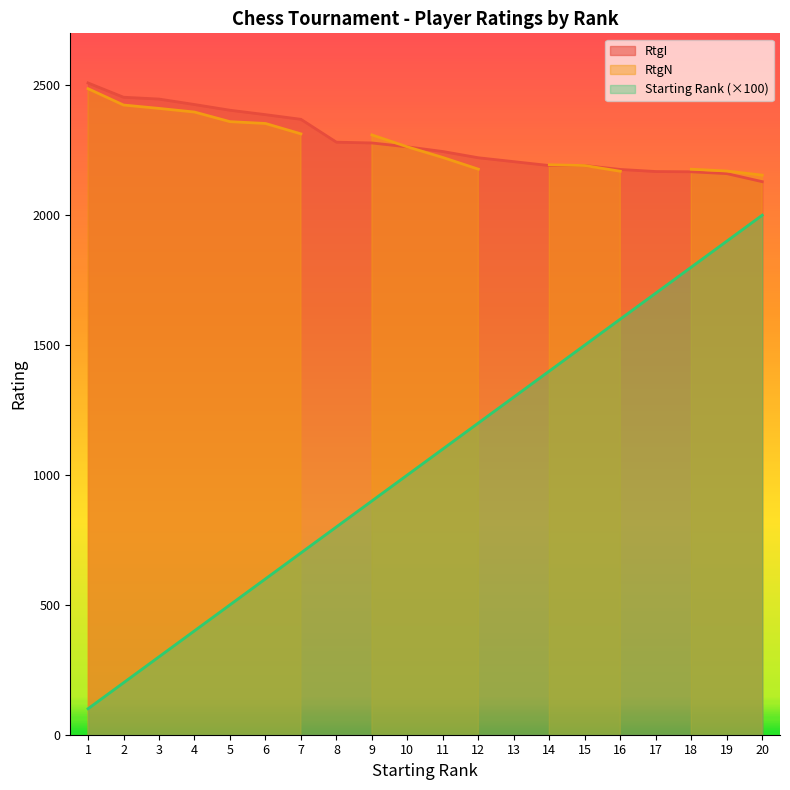

Is the value of RtgI at 16 greater than the value of Starting Rank at 10?

Yes